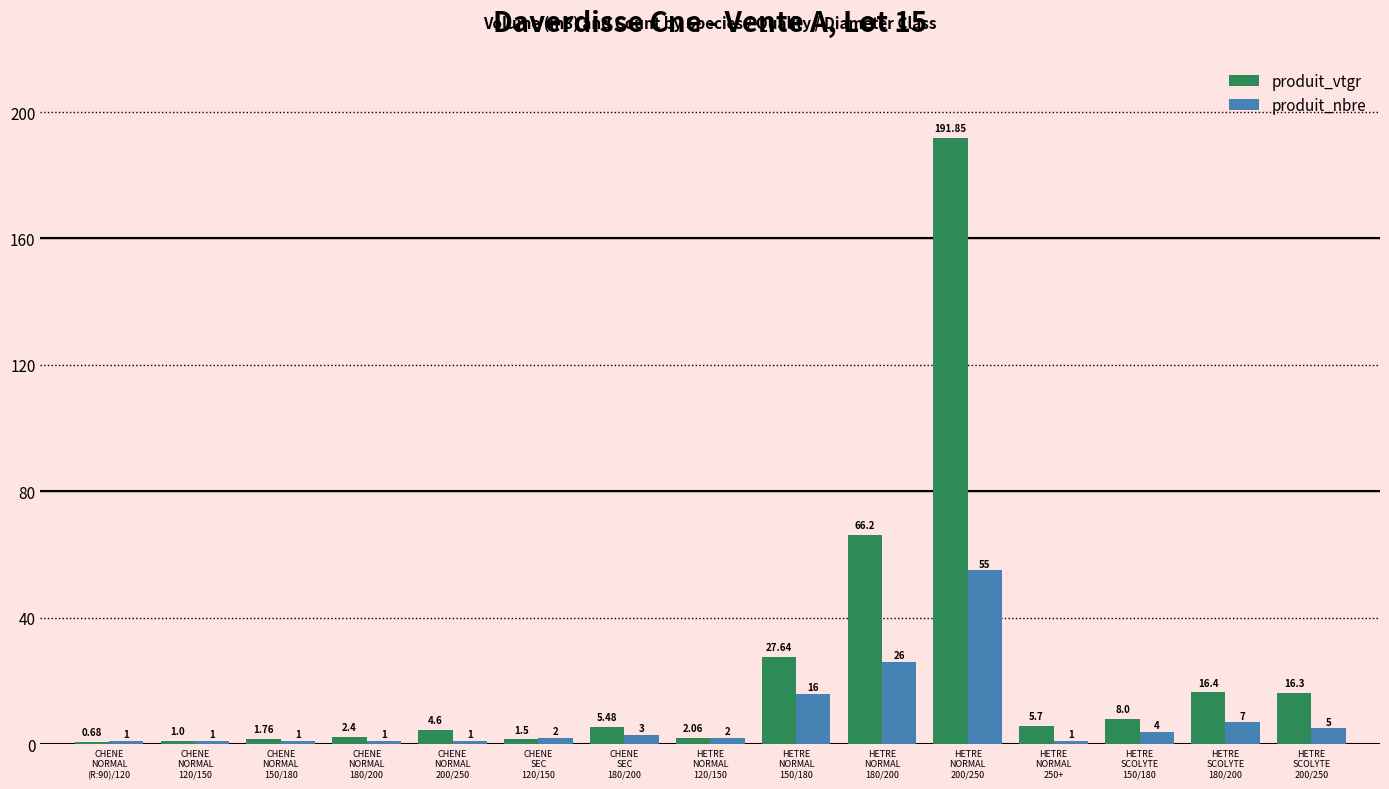

What position from the left is CHENE
NORMAL
150/180?

3